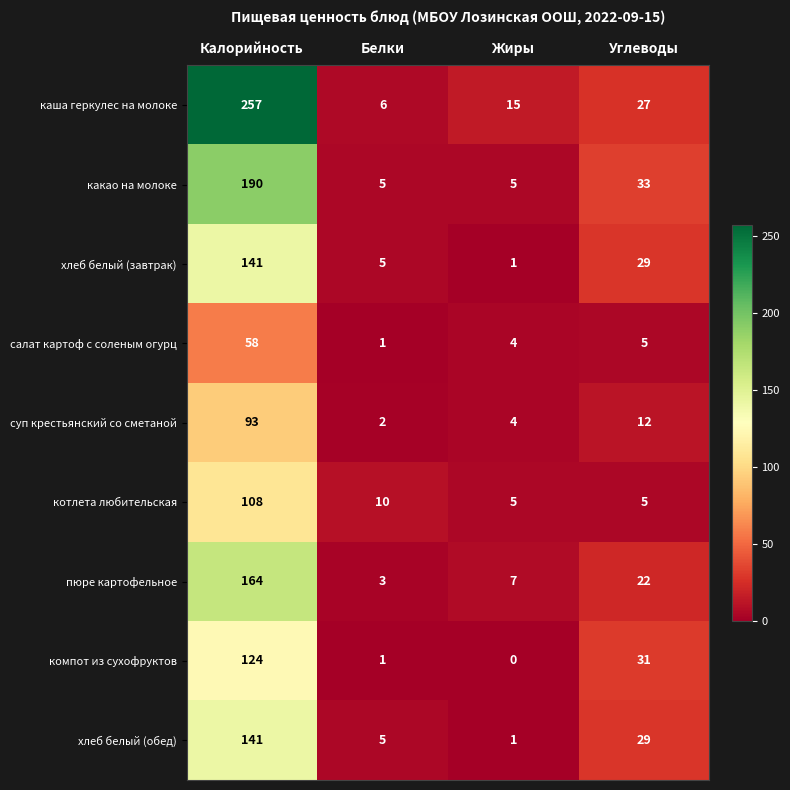

What is the sum of the каша геркулес на молоке values at Жиры and Углеводы?

42